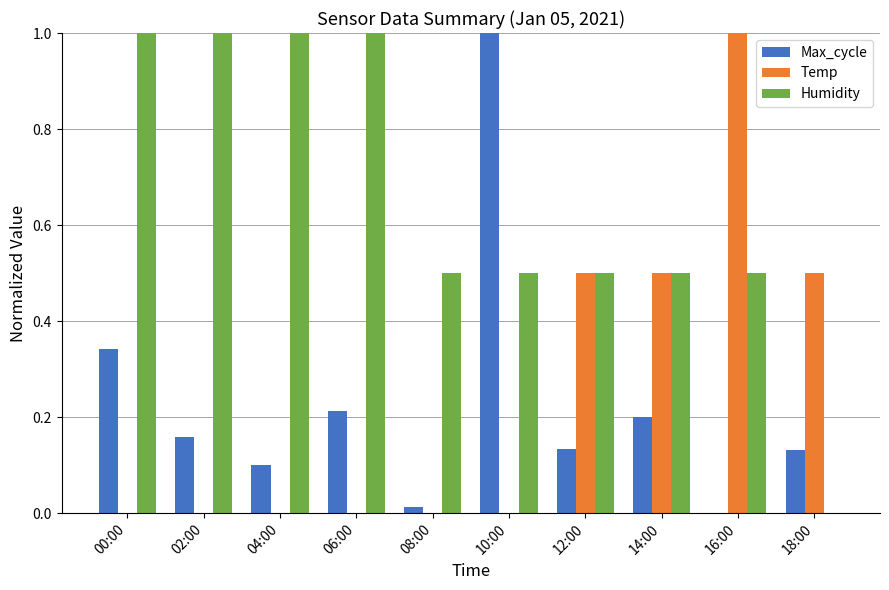

What is the sum of all Temp values?

2.5